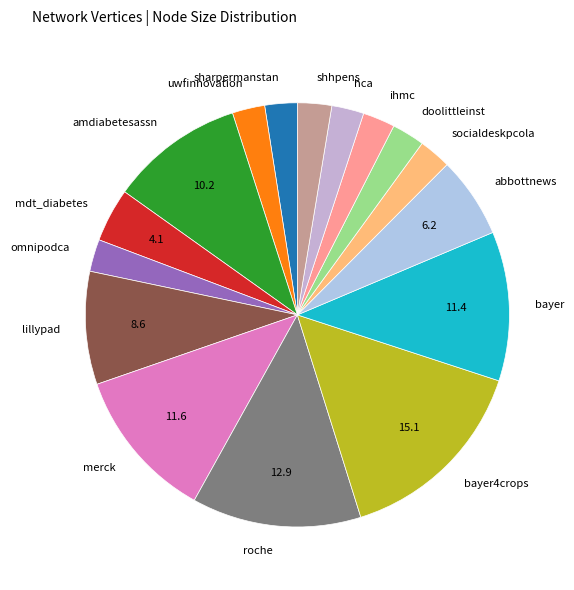

Combined, do doolittleinst and sharpermanstan account for over 50%?

No